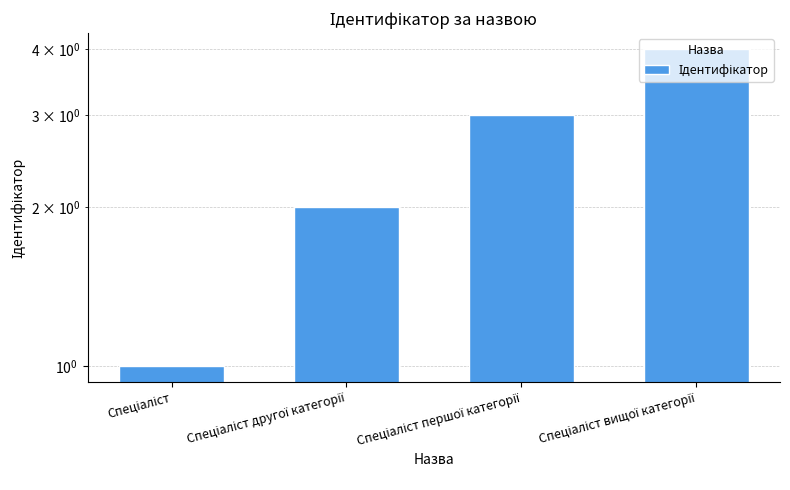

List the labels in order of value, smallest first.

Спеціаліст, Спеціаліст другої категорії, Спеціаліст першої категорії, Спеціаліст вищої категорії